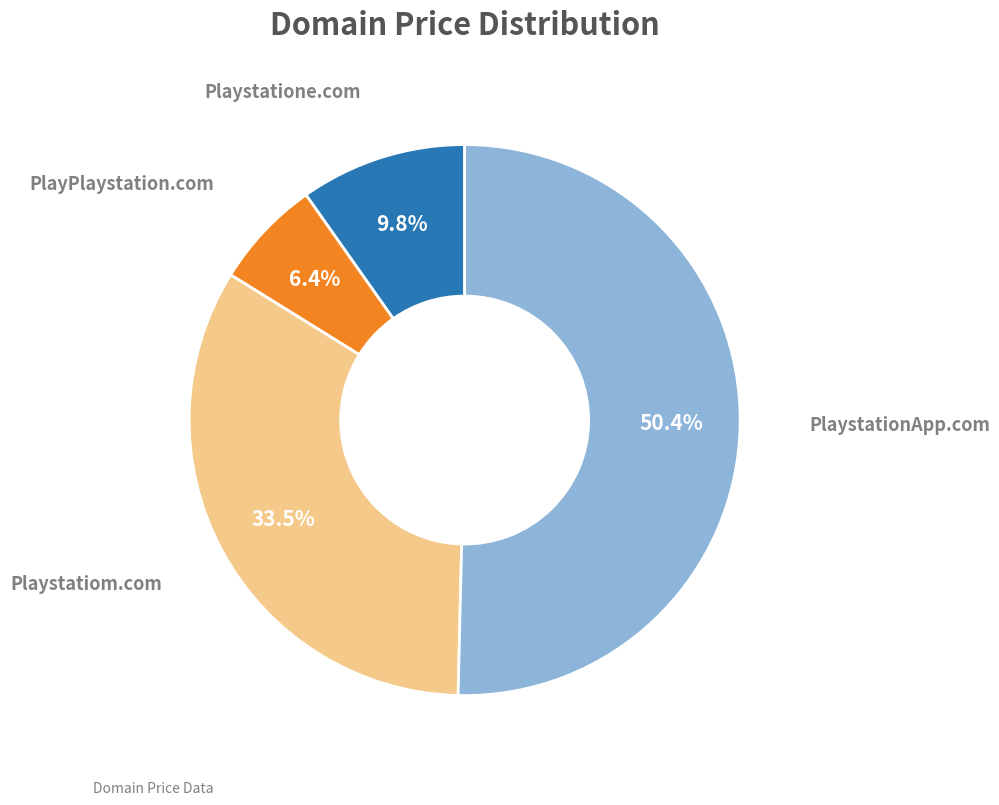

Is there a majority slice in this chart?

Yes